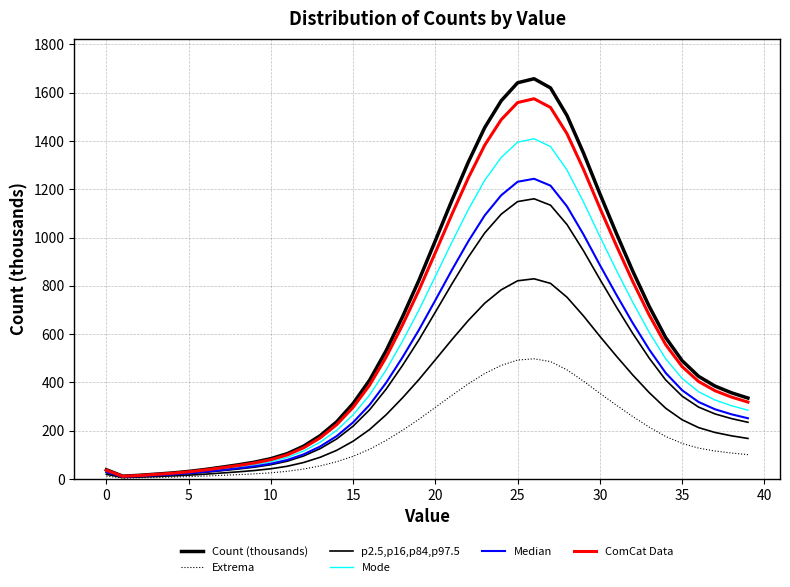

True or false: Median has more than 0 points higher than both neighbors.

True